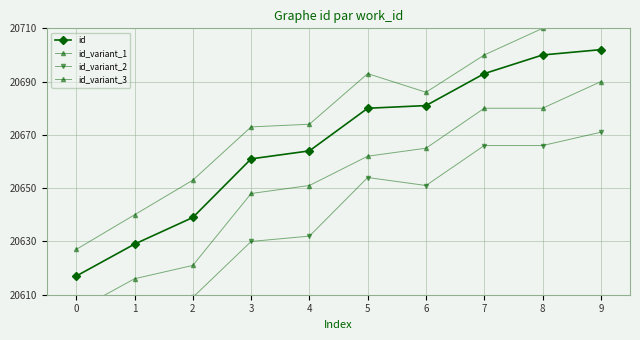

True or false: id and id_variant_1 intersect in this chart.

False